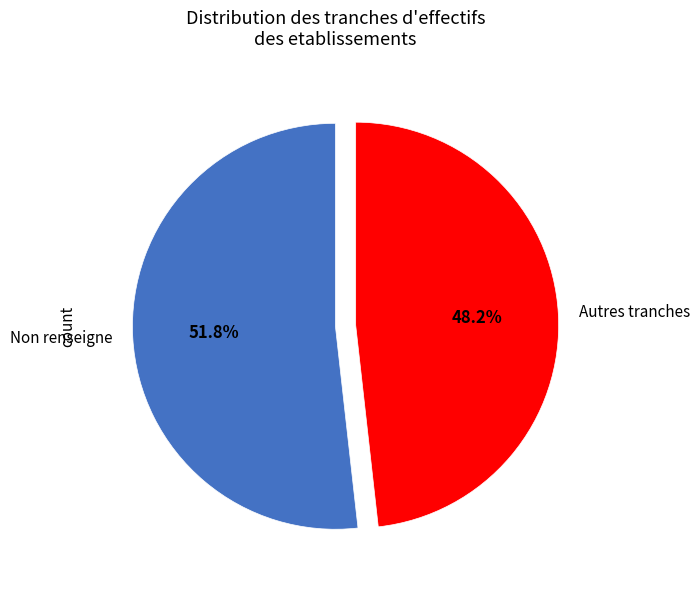

Rank the categories by value from lowest to highest.

Autres tranches, Non renseigne